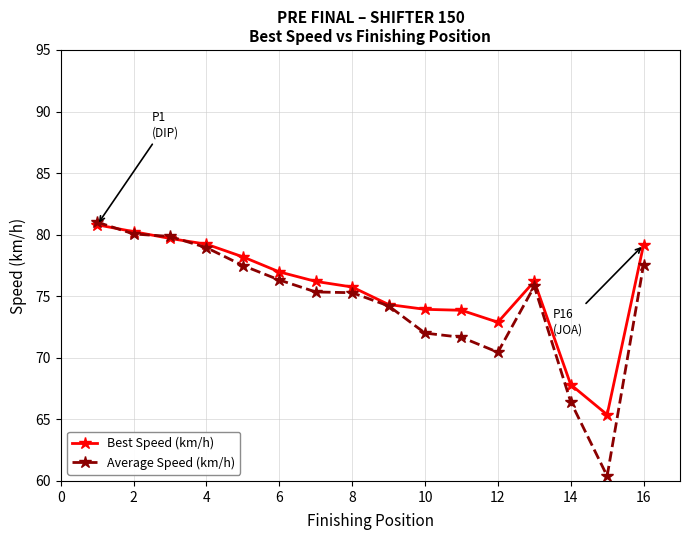

How many data points in Average Speed (km/h) are above 75?

10